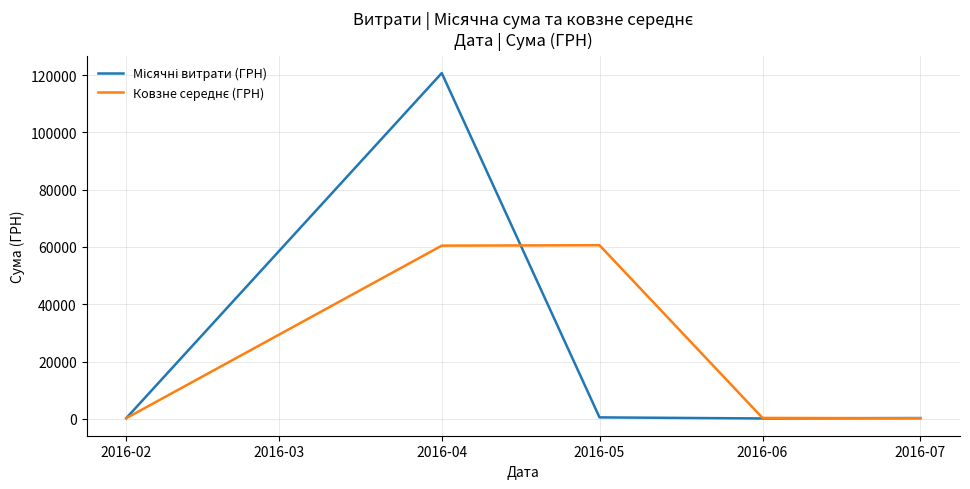

At which category is the sum across all series the highest?

2016-04